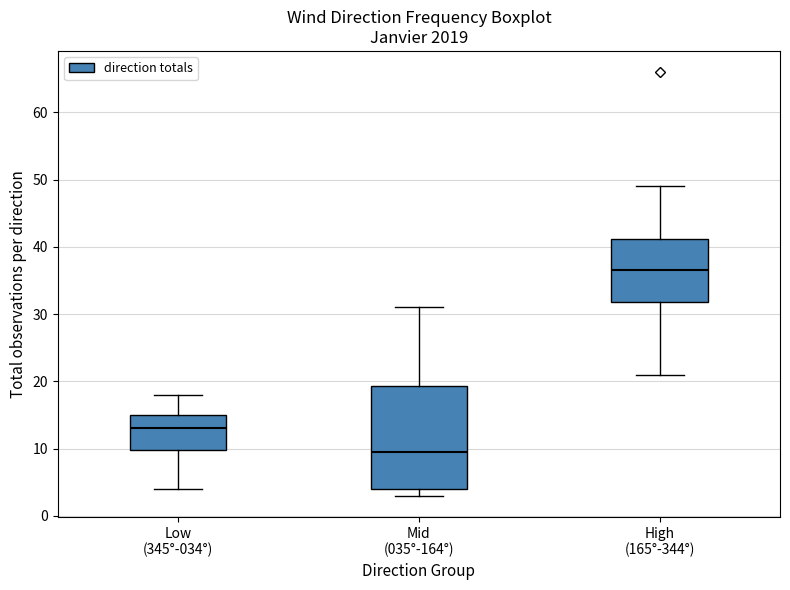

Reading left to right, transcribe this box plot: for each box, give where its median line is, the range the box spans, and where its two whiskers end, as read against the y-axis. The values are not printed on the chart, so give them approximately, as read against the axis.

Low (345°-034°): median 13, box 10 to 15, whiskers 4 to 18
Mid (035°-164°): median 10, box 4 to 19, whiskers 3 to 31
High (165°-344°): median 37, box 32 to 41, whiskers 21 to 49